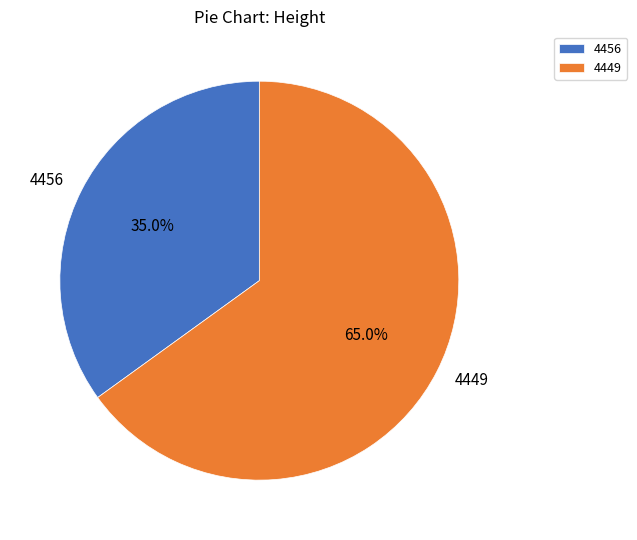

What percentage is the 4449 slice, to the nearest percent?

65%